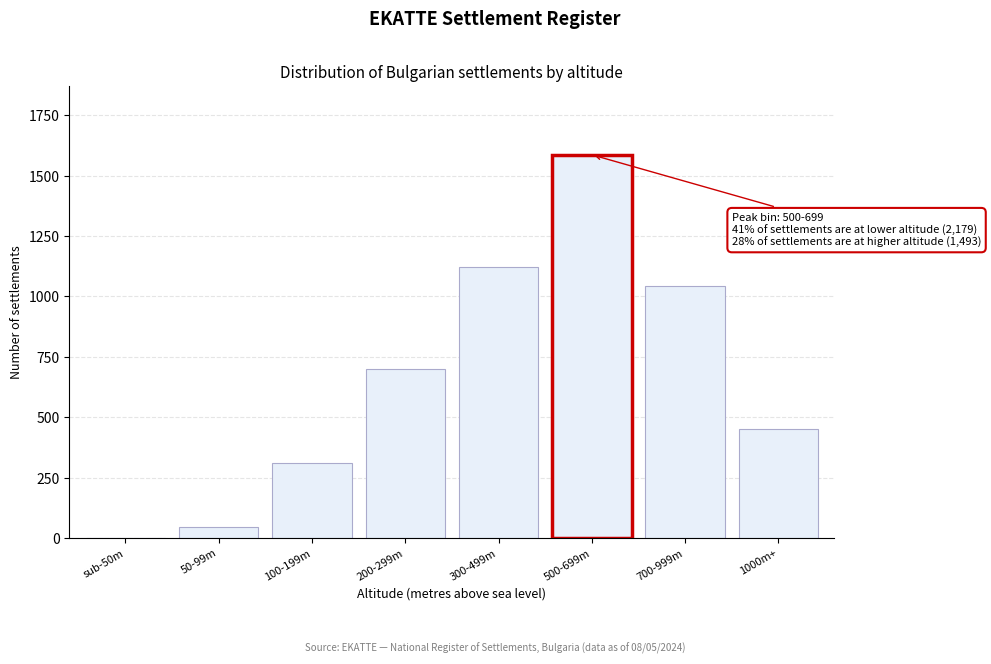

Reading left to right, extract all data points from this chart.

sub-50m=0	50-99m=45	100-199m=312	200-299m=698	300-499m=1124	500-699m=1587	700-999m=1043	1000m+=450